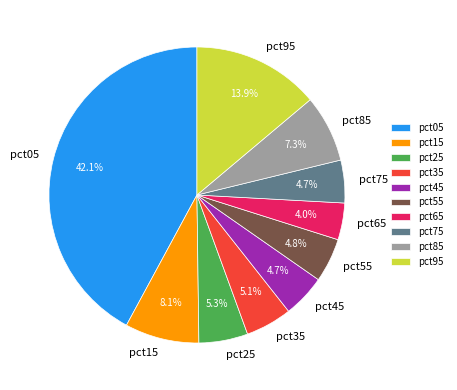

Is there any slice that represents more than half of the pie?

No